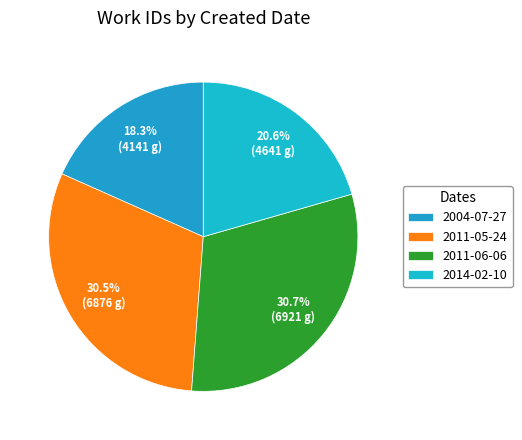

Count the number of slices in the pie.

4